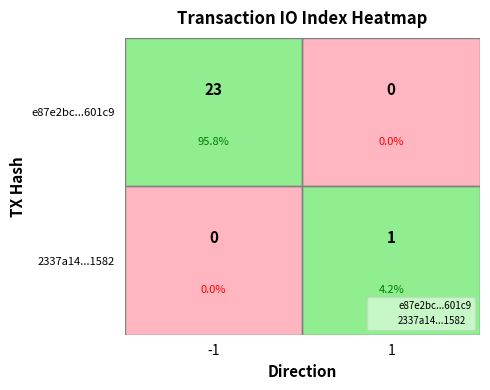

List the series in order of their peak value, lowest first.

2337a14d9878e67a8329b67e43a5a2d984c1582, e87e2bc215c795d8ebe2e48b773cad6d61601c9